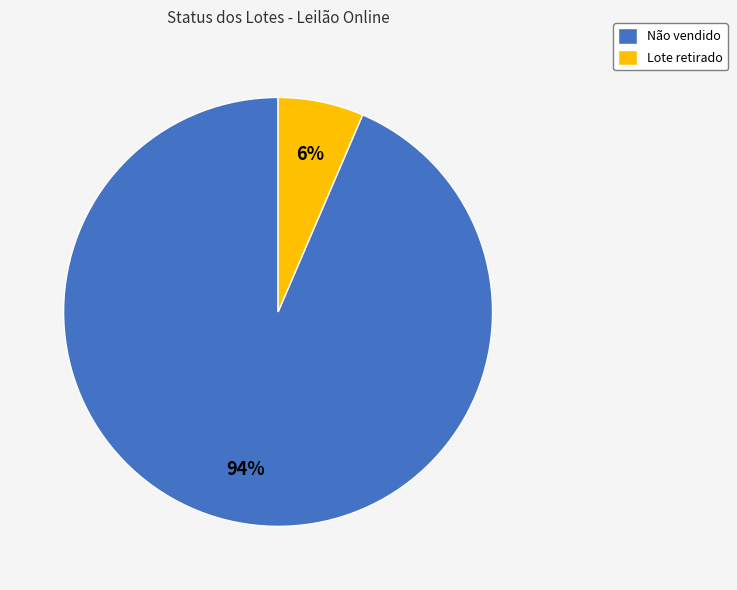

Is Não vendido the majority of the pie?

Yes